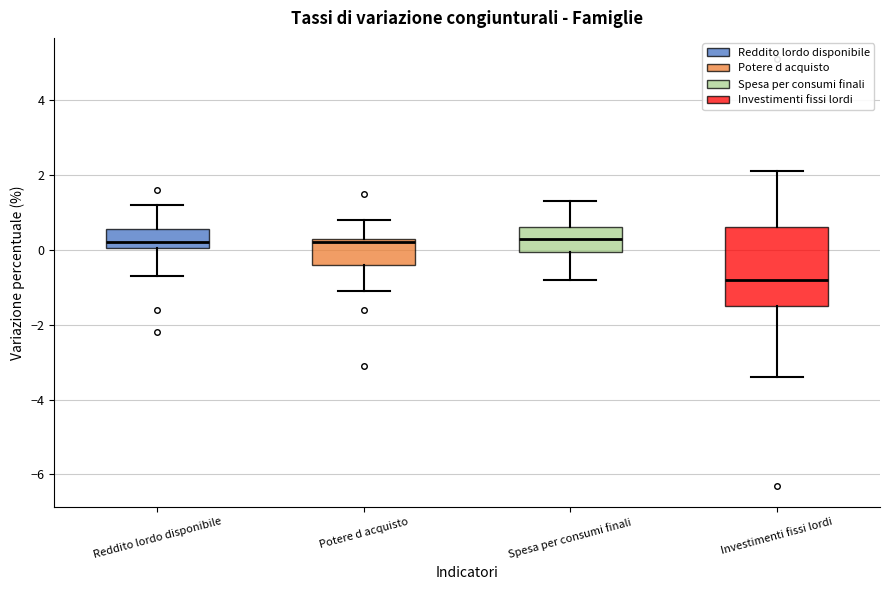

Reading left to right, transcribe this box plot: for each box, give where its median line is, the range the box spans, and where its two whiskers end, as read against the y-axis. The values are not printed on the chart, so give them approximately, as read against the axis.

Reddito lordo disponibile: median 0.2, box 0.0 to 0.6, whiskers -0.6 to 1.2
Potere d acquisto: median 0.2, box -0.4 to 0.4, whiskers -1.0 to 0.8
Spesa per consumi finali: median 0.4, box 0.0 to 0.6, whiskers -0.8 to 1.4
Investimenti fissi lordi: median -0.8, box -1.4 to 0.6, whiskers -3.4 to 2.2